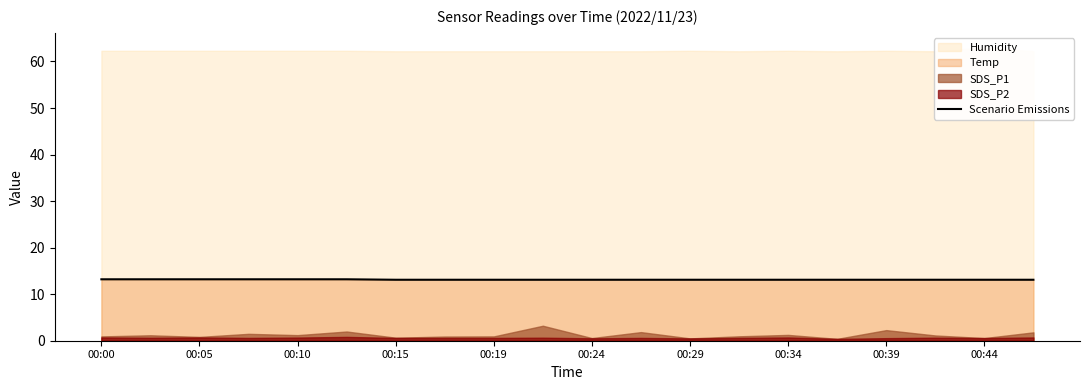

Is it true that Scenario Emissions equals 13.2 at 00:10?

True